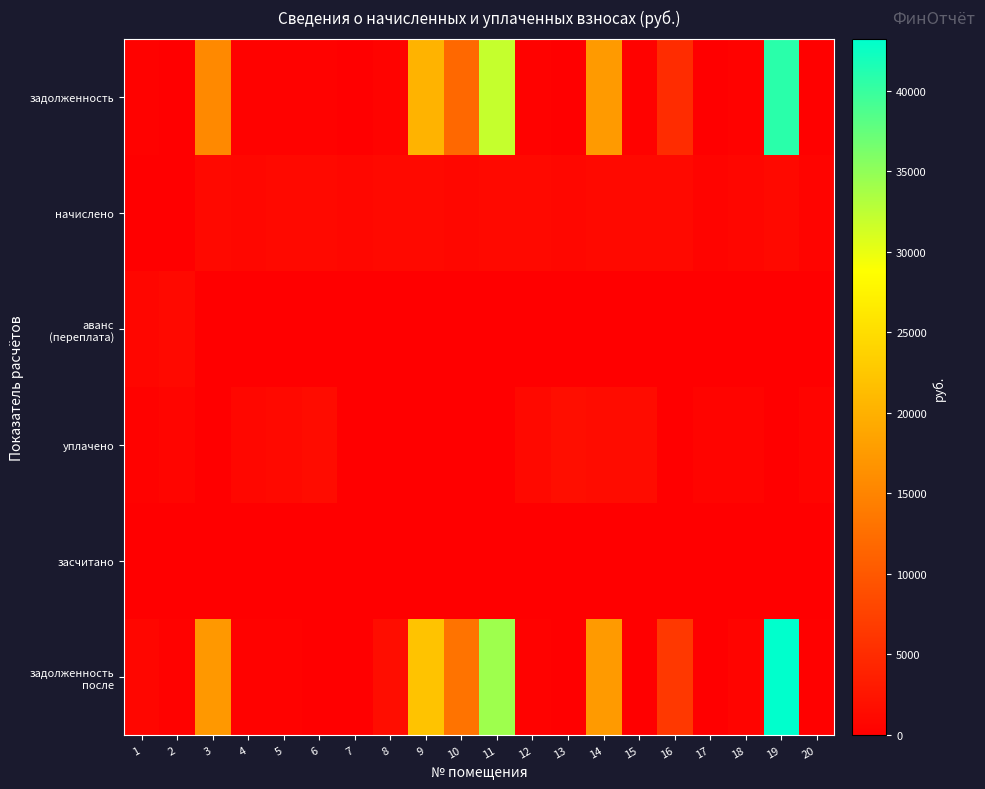

List the series in order of their peak value, highest first.

задолженность после, задолженность, уплачено, начислено, аванс (переплата), засчитано